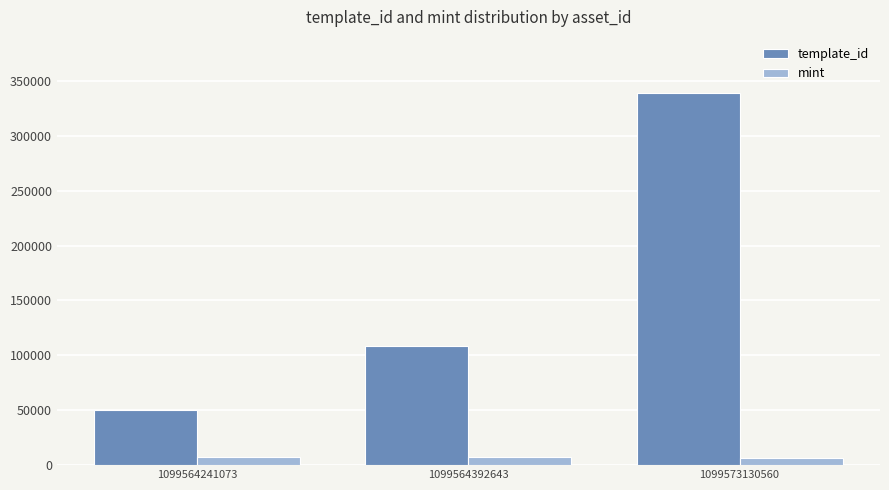

At how many categories does at least one series exceed 126754?

1